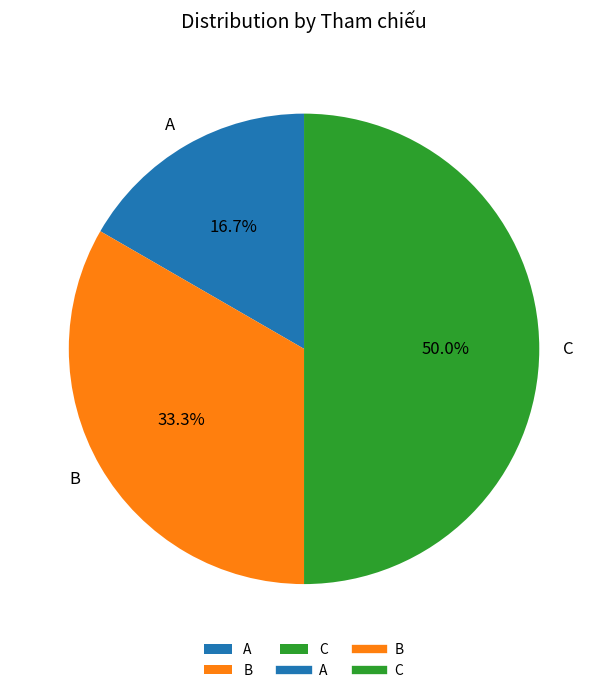

To the nearest percent, what is the average slice percentage?

33%